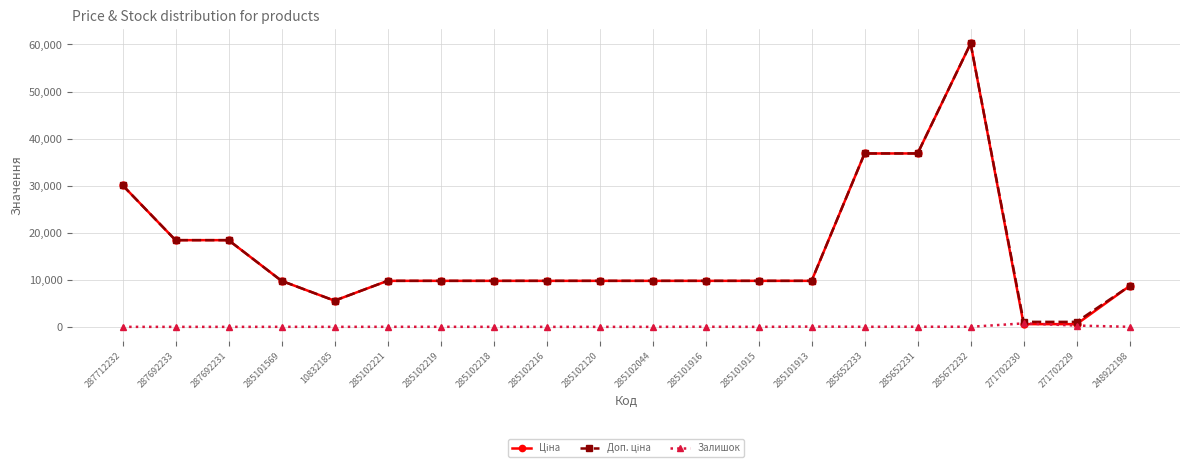

What is the spread (max minus min) of values at 285101915?

9775.5